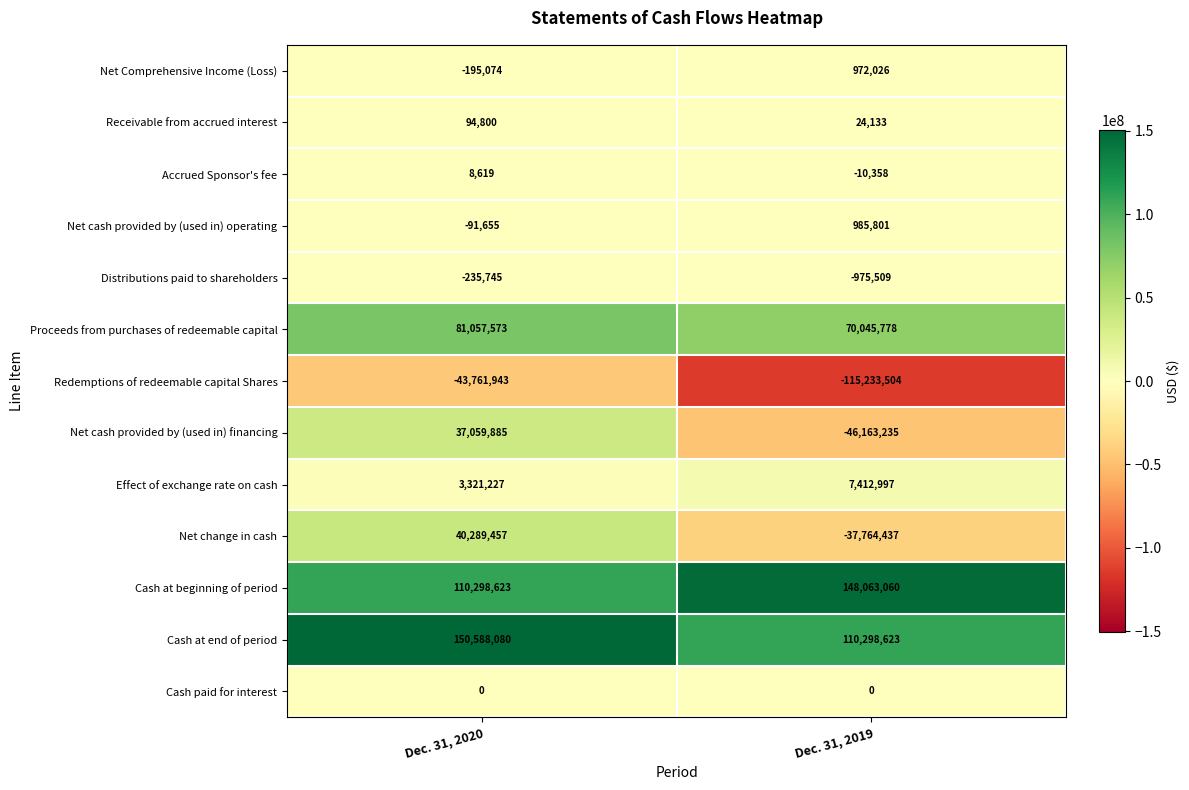

The Redemptions of redeemable capital Shares series shows -43761943 at Dec. 31, 2020. True or false?

True